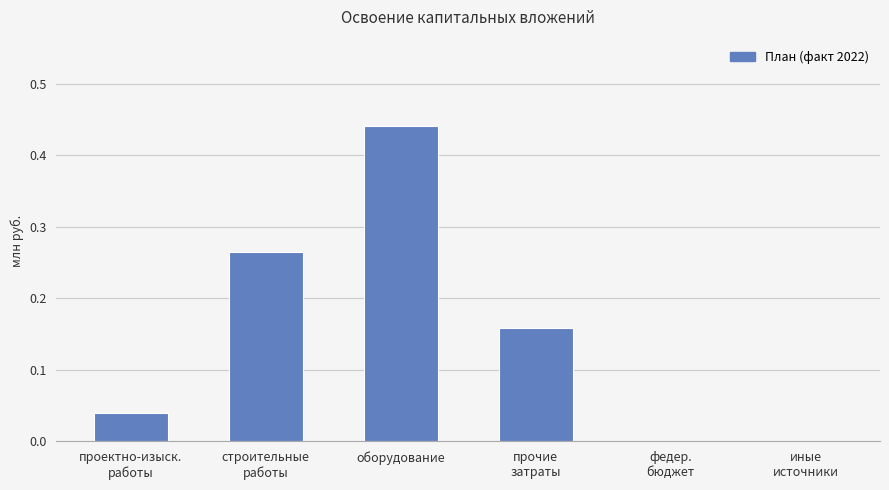

The chart shows a value of 0.3 at иные
источники. True or false?

False